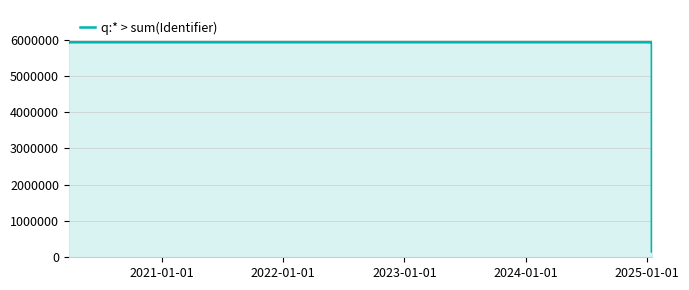

Where is the first local minimum?

2025-01-01